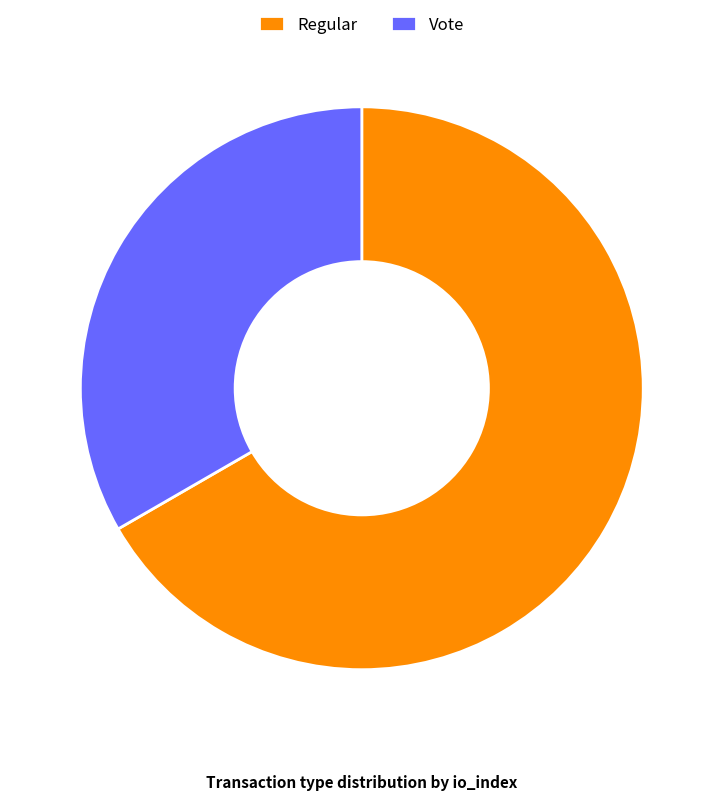

How many segments does this pie chart have?

2